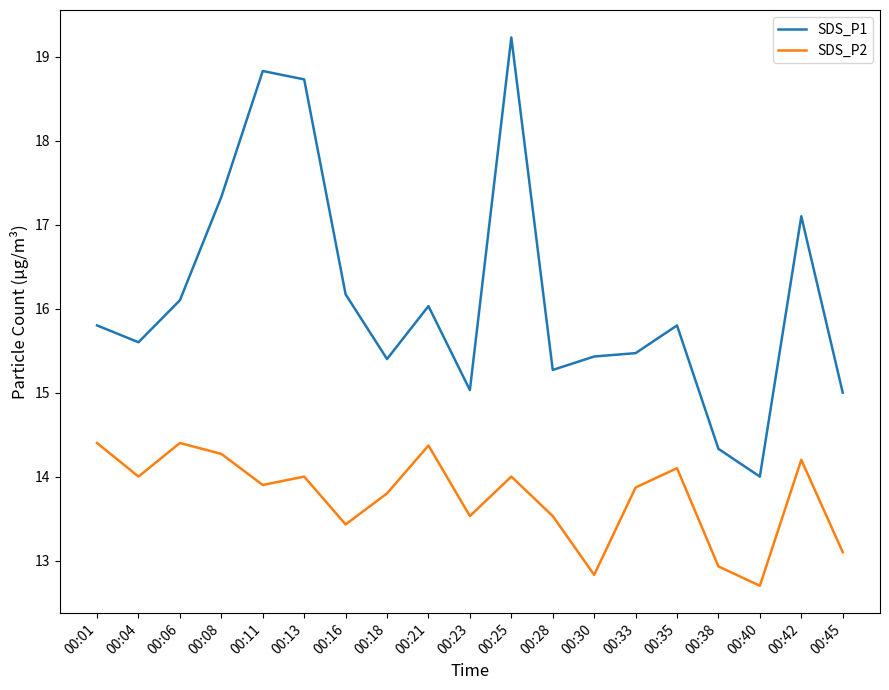

Which category has the lowest value in the SDS_P2 series?

00:40